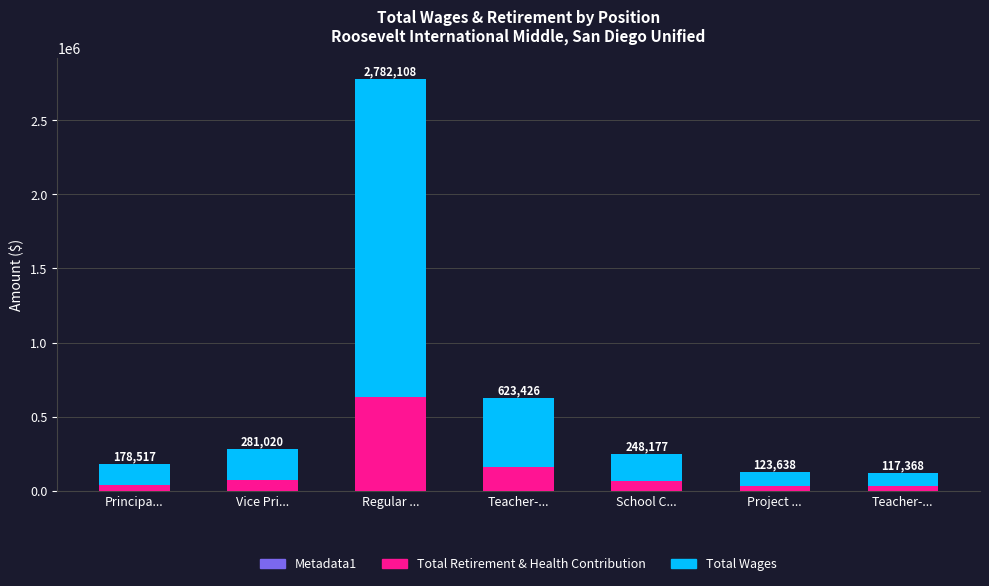

True or false: Total Wages has a value of 286679 at School C....

False